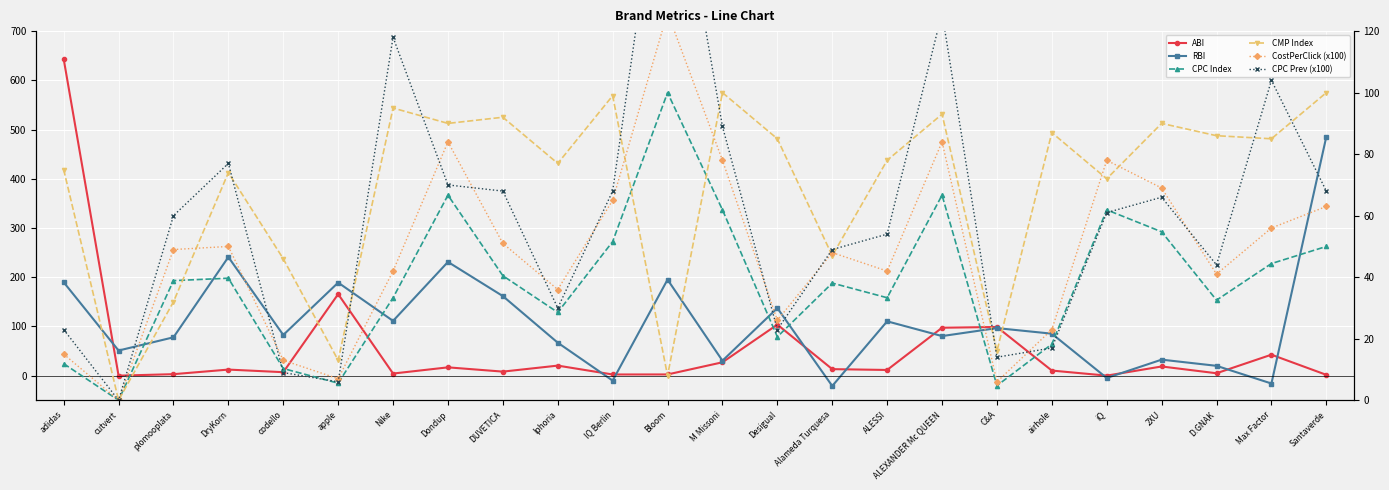

How many data points in CMP Index are less than 85?

12